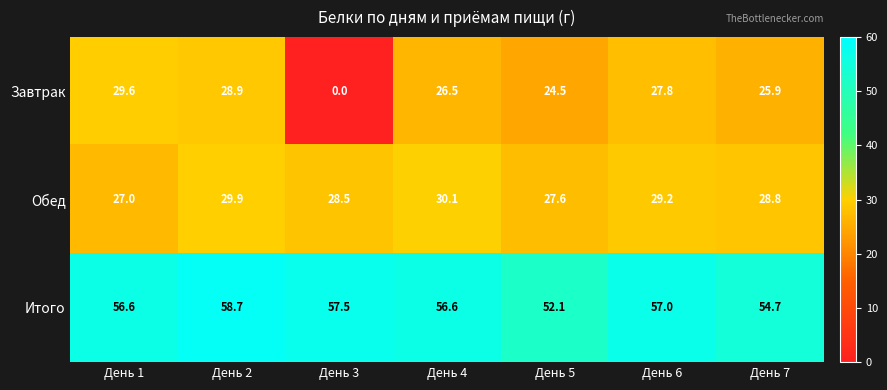

What is the spread (max minus min) of values at День 3?

57.5